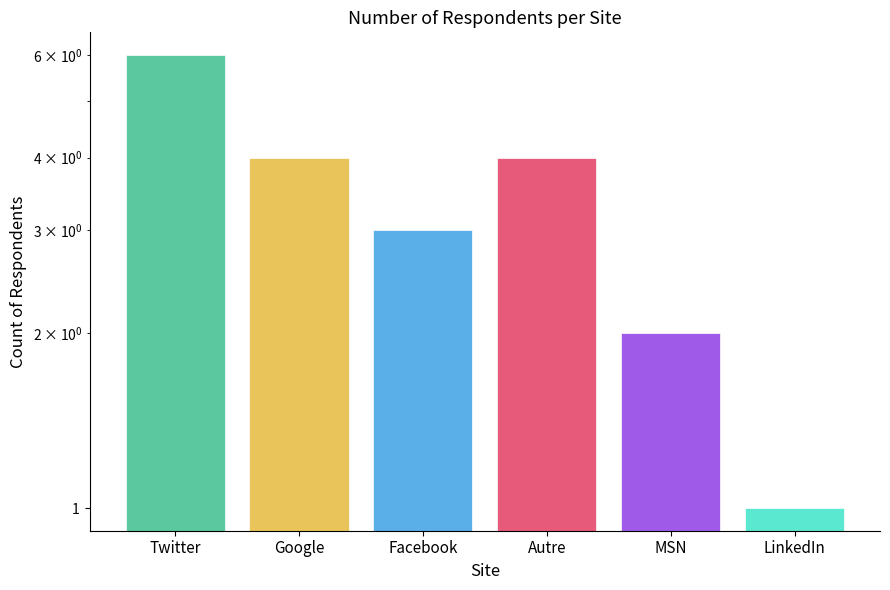

Where does the data first go above 4?

Twitter